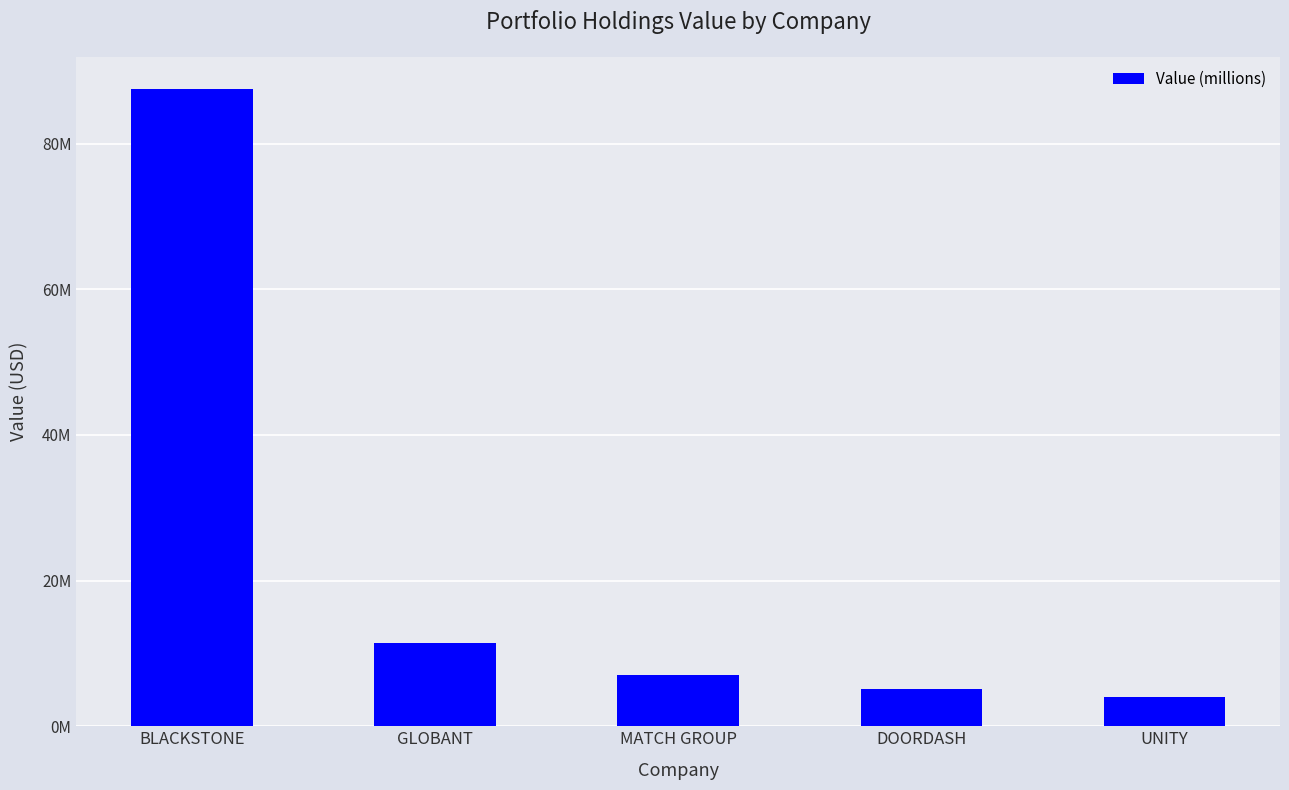

What value does the data have at DOORDASH?

5089000